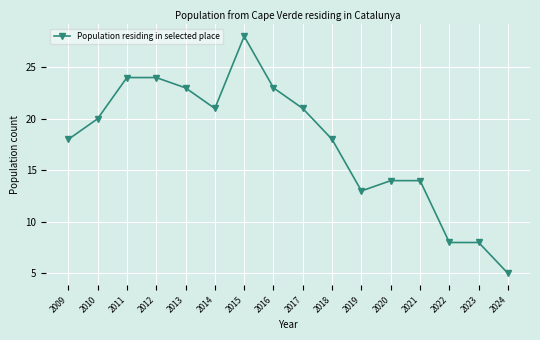

At which category does the data reach its first local valley?

2014